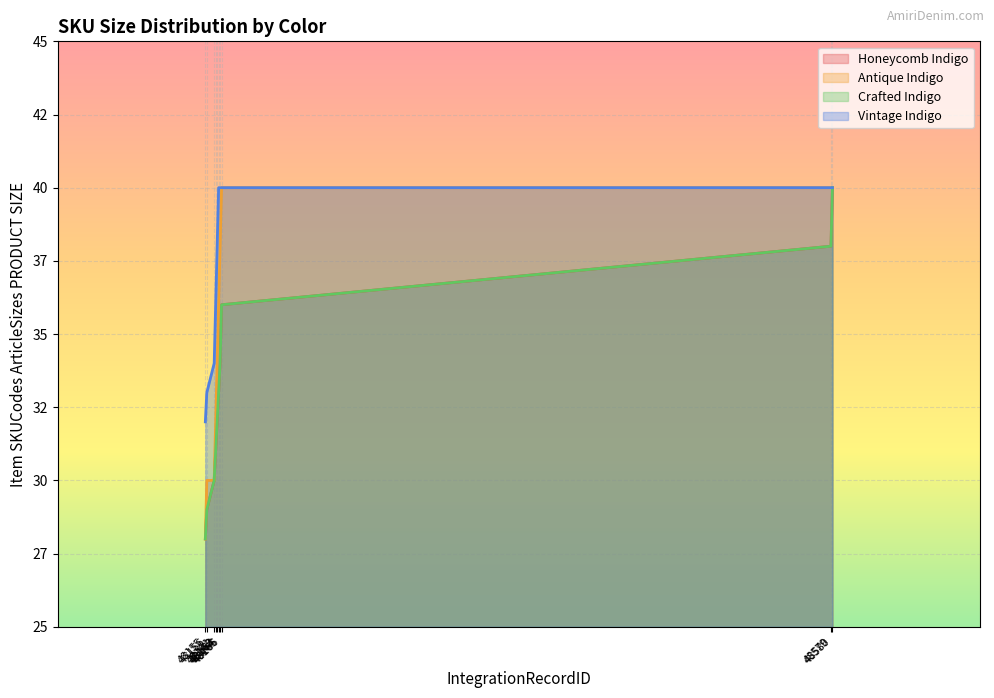

What is the value of the Antique Indigo point at the 6th from the left?

36